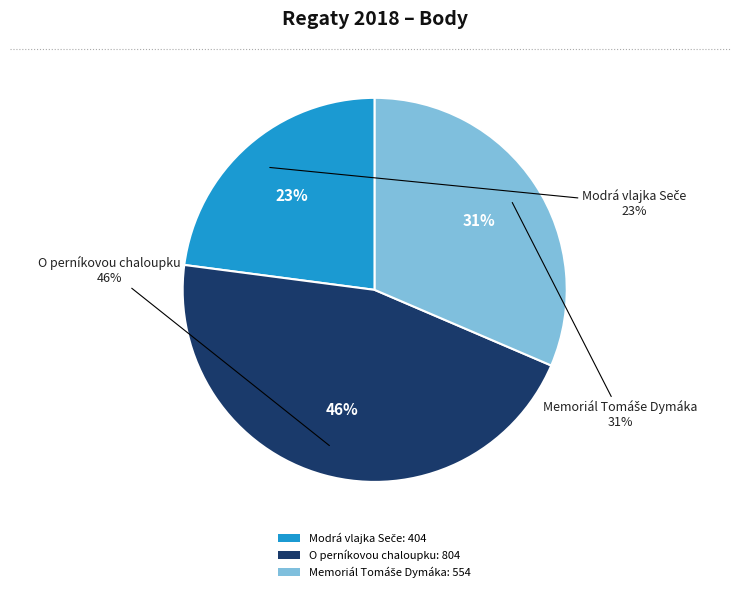

Count the number of slices in the pie.

3